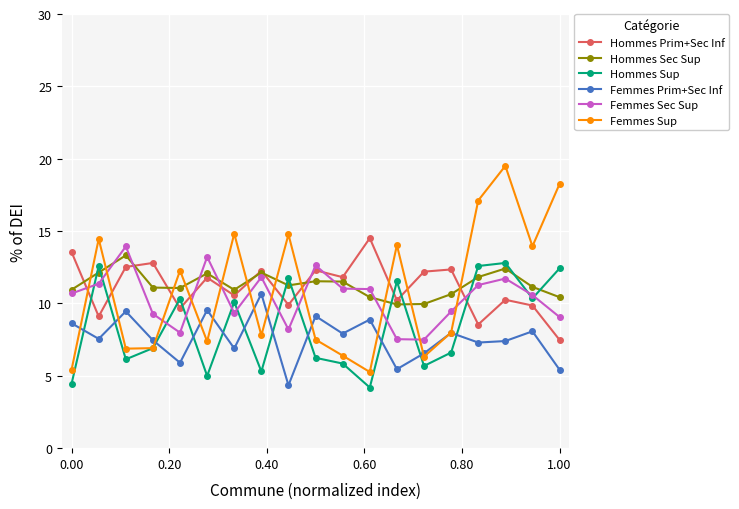

What is the minimum value for Hommes Prim+Sec Inf?

7.5